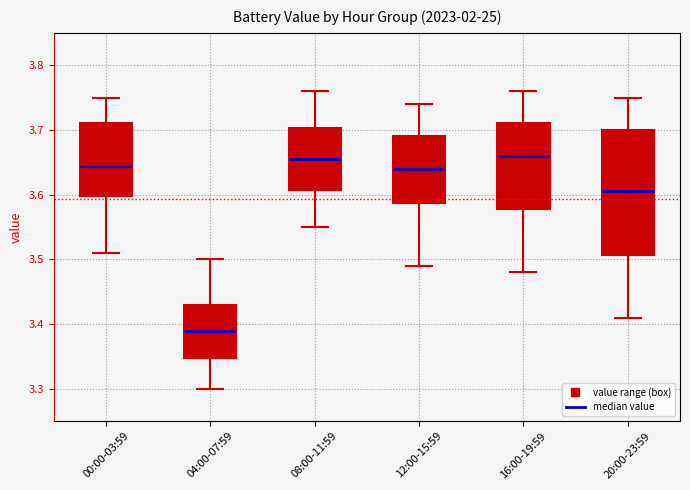

Reading left to right, transcribe this box plot: for each box, give where its median line is, the range the box spans, and where its two whiskers end, as read against the y-axis. The values are not printed on the chart, so give them approximately, as read against the axis.

00:00-03:59: median 3.65, box 3.60 to 3.71, whiskers 3.51 to 3.75
04:00-07:59: median 3.39, box 3.35 to 3.43, whiskers 3.30 to 3.50
08:00-11:59: median 3.66, box 3.61 to 3.70, whiskers 3.55 to 3.76
12:00-15:59: median 3.64, box 3.59 to 3.69, whiskers 3.49 to 3.74
16:00-19:59: median 3.66, box 3.58 to 3.71, whiskers 3.48 to 3.76
20:00-23:59: median 3.61, box 3.51 to 3.70, whiskers 3.41 to 3.75